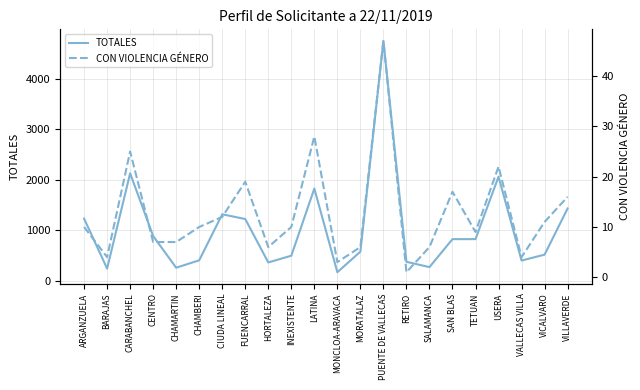

What is the difference between the highest and lowest values at VALLECAS VILLA?

399